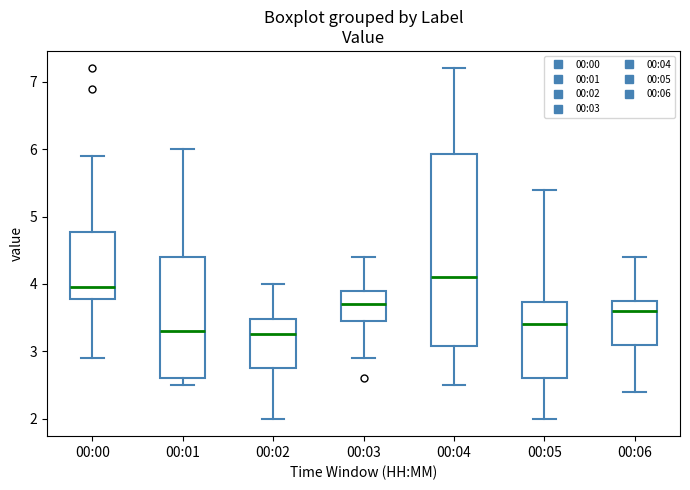

Reading left to right, transcribe this box plot: for each box, give where its median line is, the range the box spans, and where its two whiskers end, as read against the y-axis. The values are not printed on the chart, so give them approximately, as read against the axis.

00:00: median 4.0, box 3.8 to 4.8, whiskers 2.9 to 5.9
00:01: median 3.3, box 2.6 to 4.4, whiskers 2.5 to 6.0
00:02: median 3.3, box 2.8 to 3.5, whiskers 2.0 to 4.0
00:03: median 3.7, box 3.5 to 3.9, whiskers 2.9 to 4.4
00:04: median 4.1, box 3.1 to 5.9, whiskers 2.5 to 7.2
00:05: median 3.4, box 2.6 to 3.7, whiskers 2.0 to 5.4
00:06: median 3.6, box 3.1 to 3.8, whiskers 2.4 to 4.4